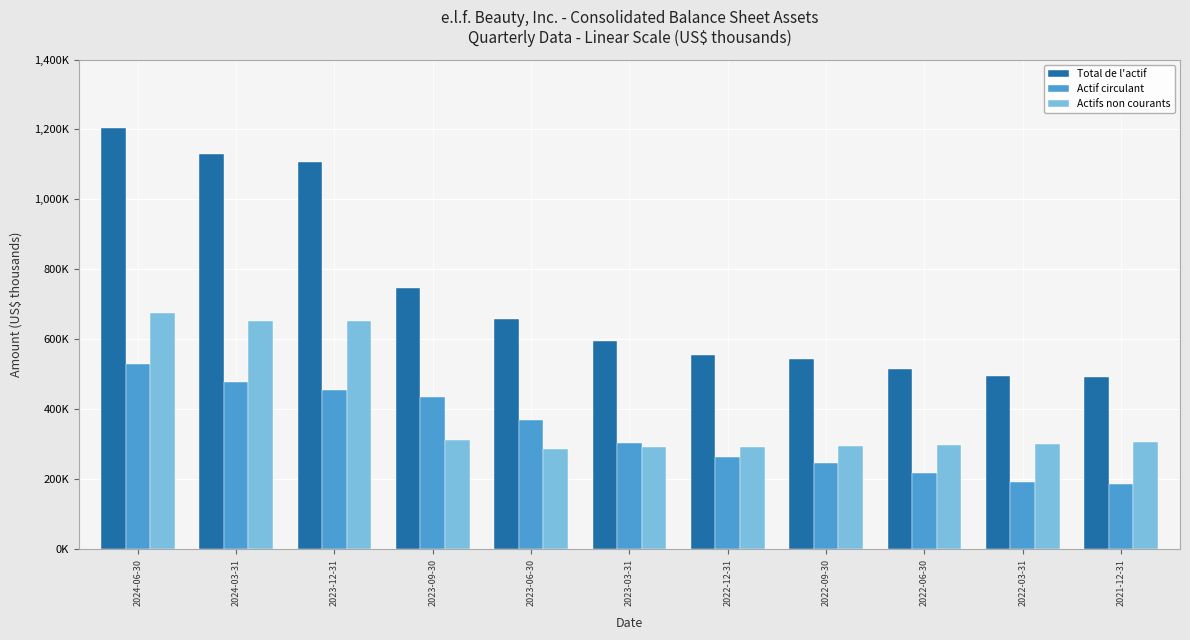

List the series in order of their peak value, lowest first.

Actif circulant, Actifs non courants, Total de l'actif